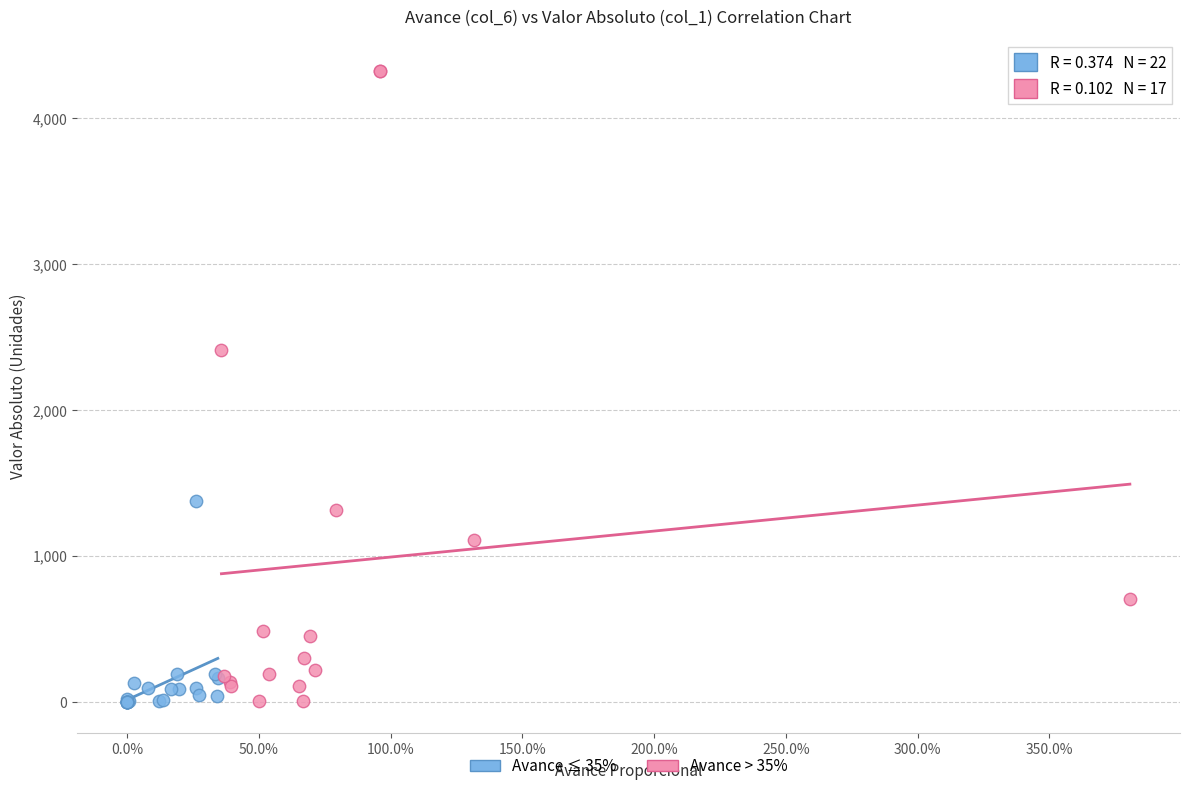

Which series has the widest spread of Y values?

Avance > 35%